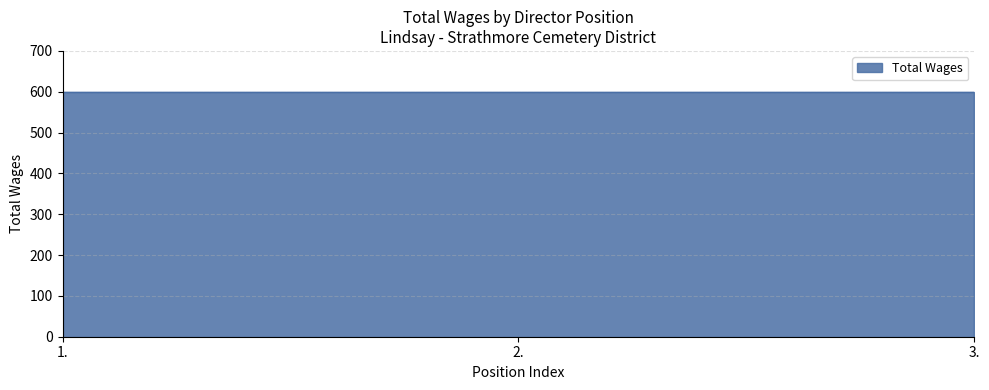

How many data points does each series have?

3